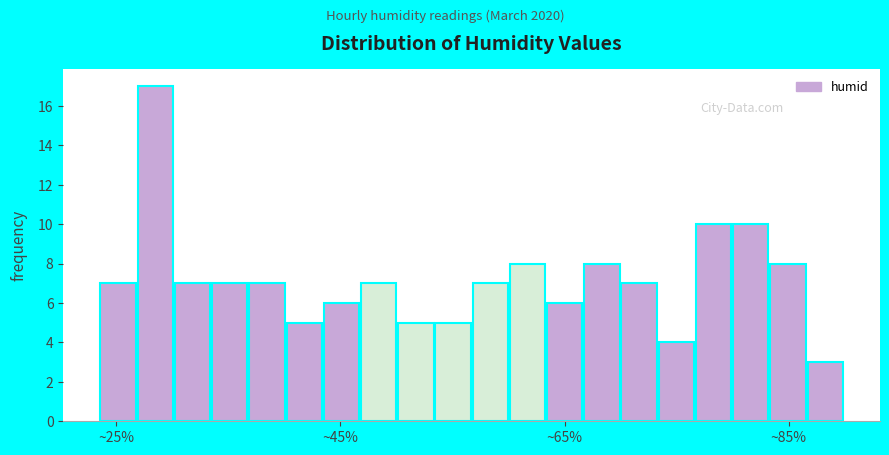

Around what value on the x-axis is the tallest bar? Give the approximate position of its centre, as read against the axis.

28